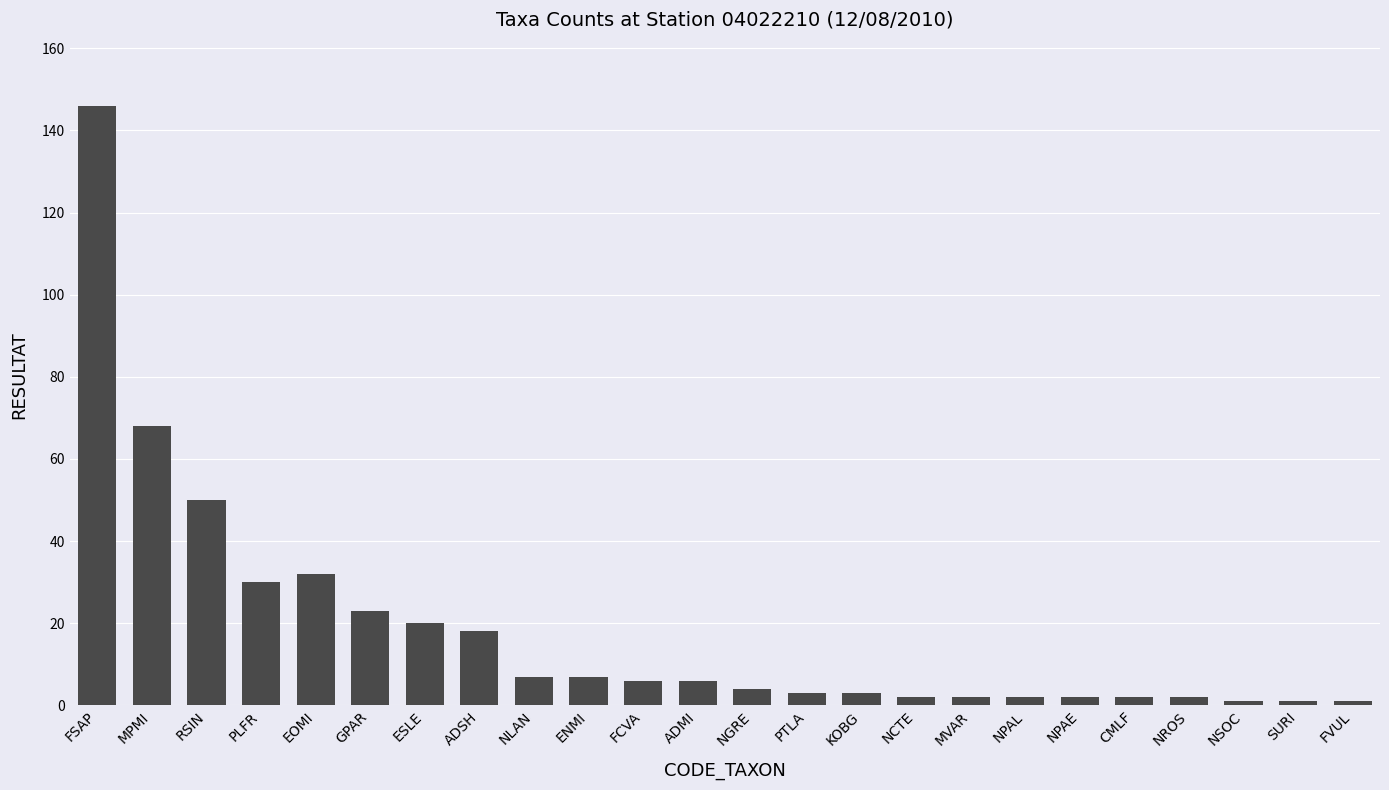

True or false: the data shows 2 at NPAL.

True